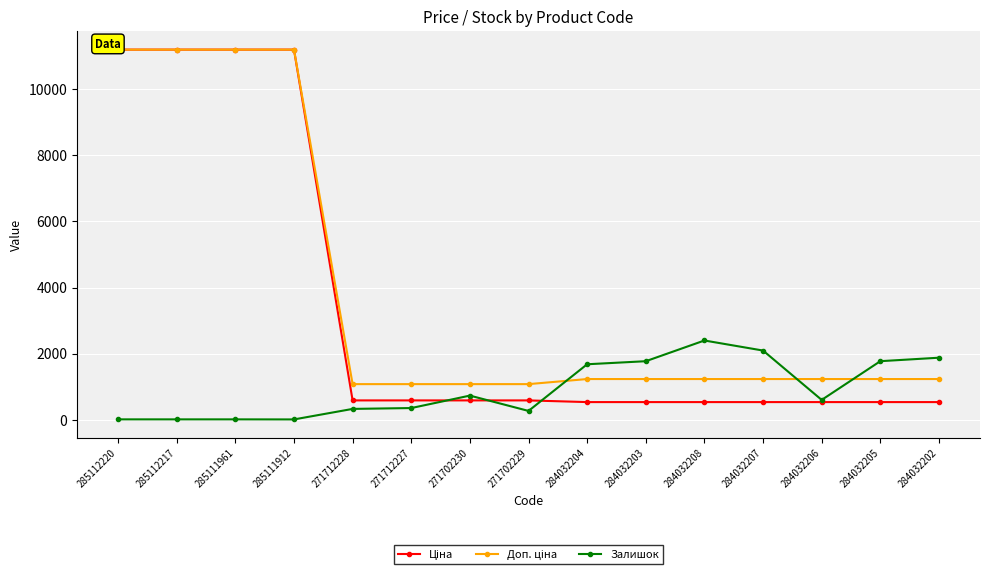

Does the chart display data point markers on the line(s)?

Yes